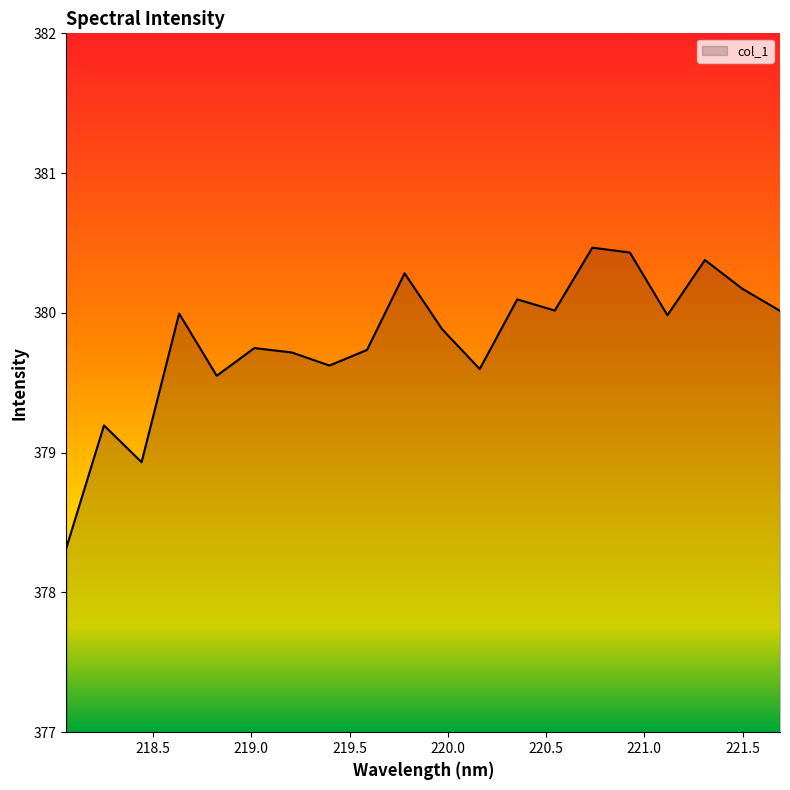

What is the smallest value displayed?

378.3